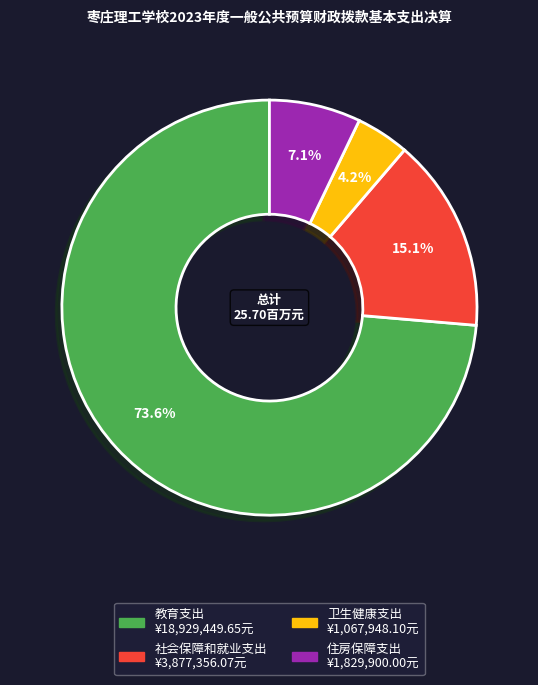

Combined, what portion of the pie is 社会保障和就业支出 and 教育支出?

88.7%